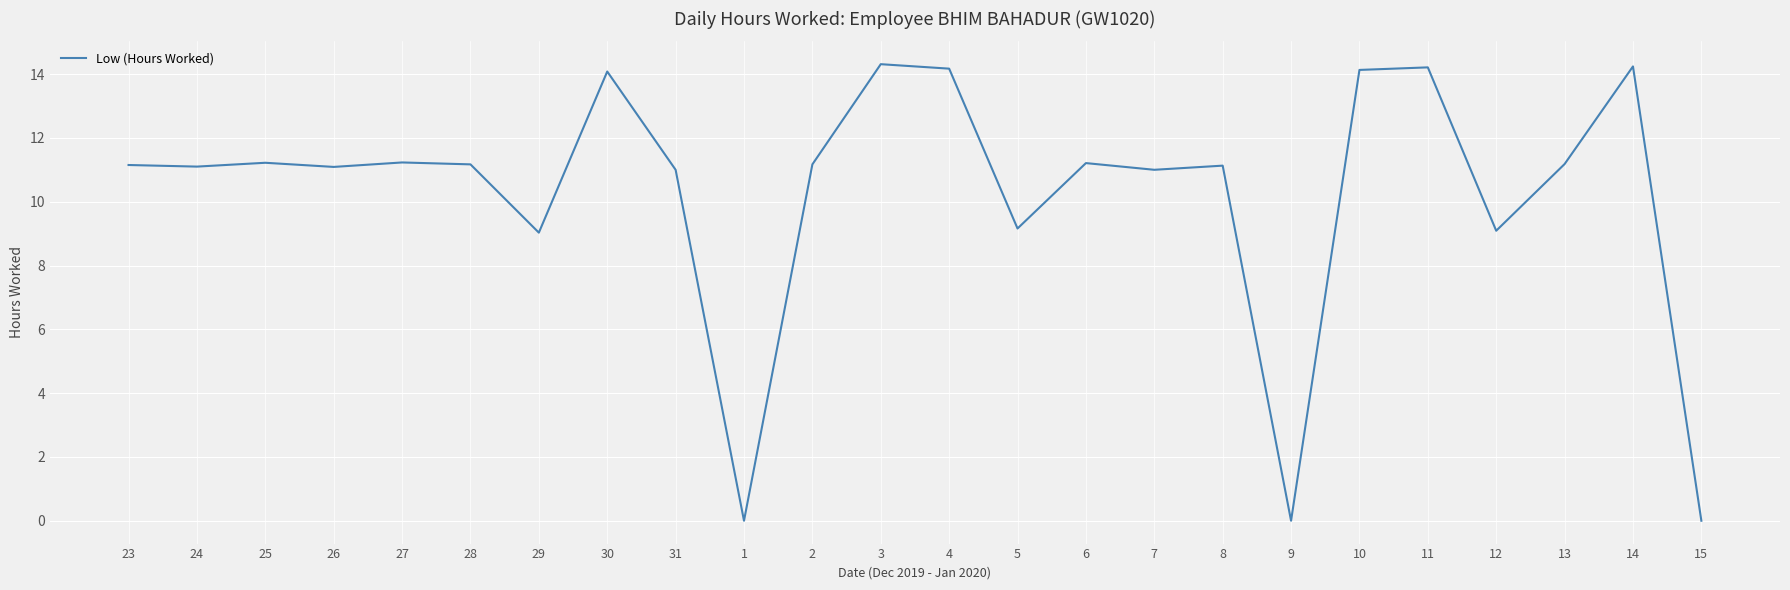

Approximately how many times larger is the value at 24 compared to 11?

0.8